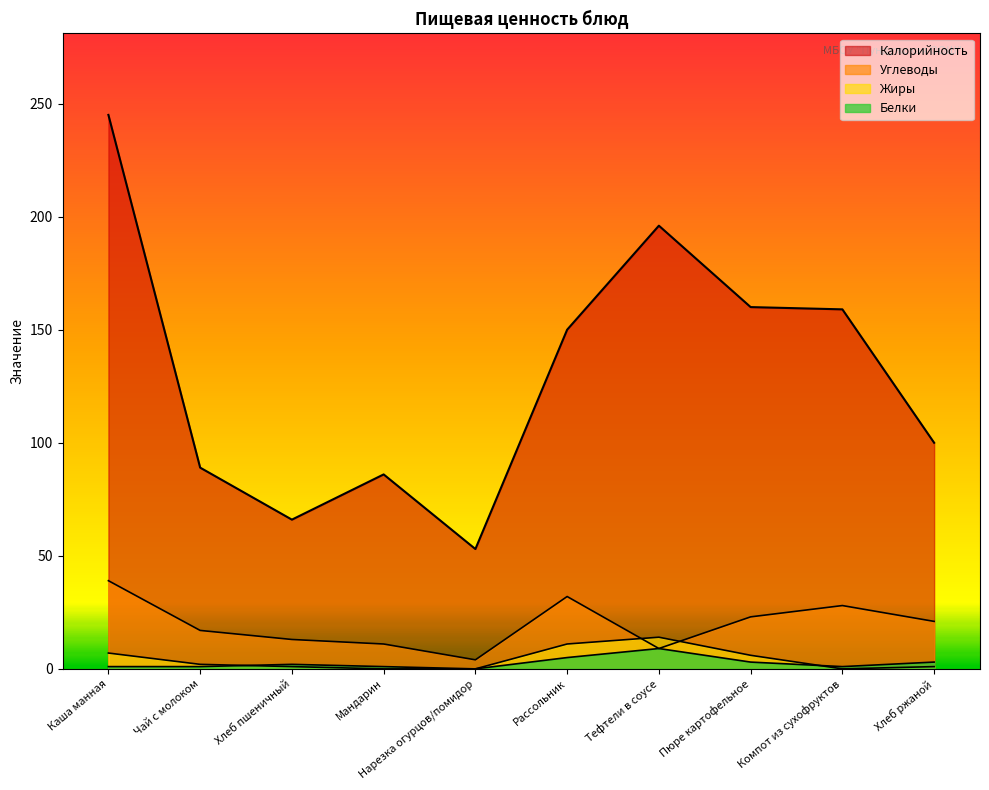

List the labels in order of Жиры value, smallest first.

Мандарин, Нарезка огурцов/помидор, Компот из сухофруктов, Хлеб пшеничный, Хлеб ржаной, Чай с молоком, Пюре картофельное, Каша манная, Рассольник, Тефтели в соусе